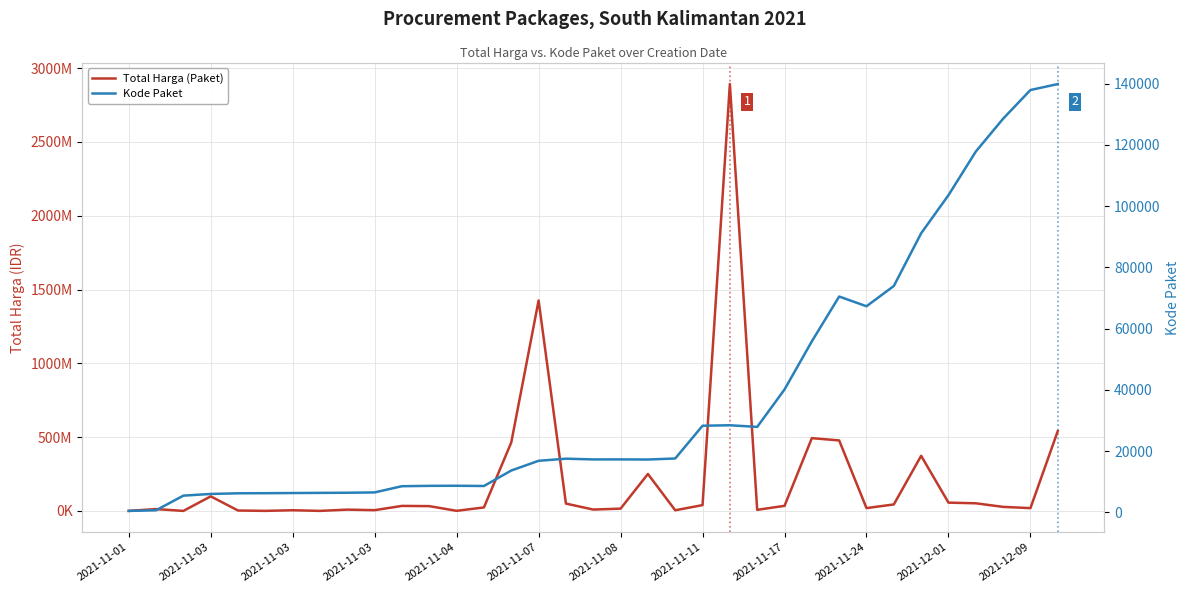

Where does the Kode Paket series first go above 17272?

16